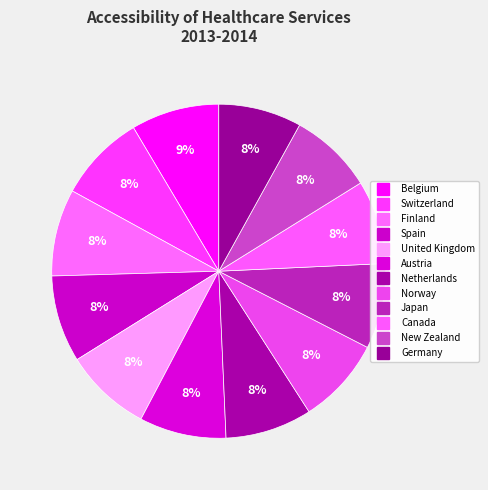

Between Netherlands and United Kingdom, which is larger?

United Kingdom